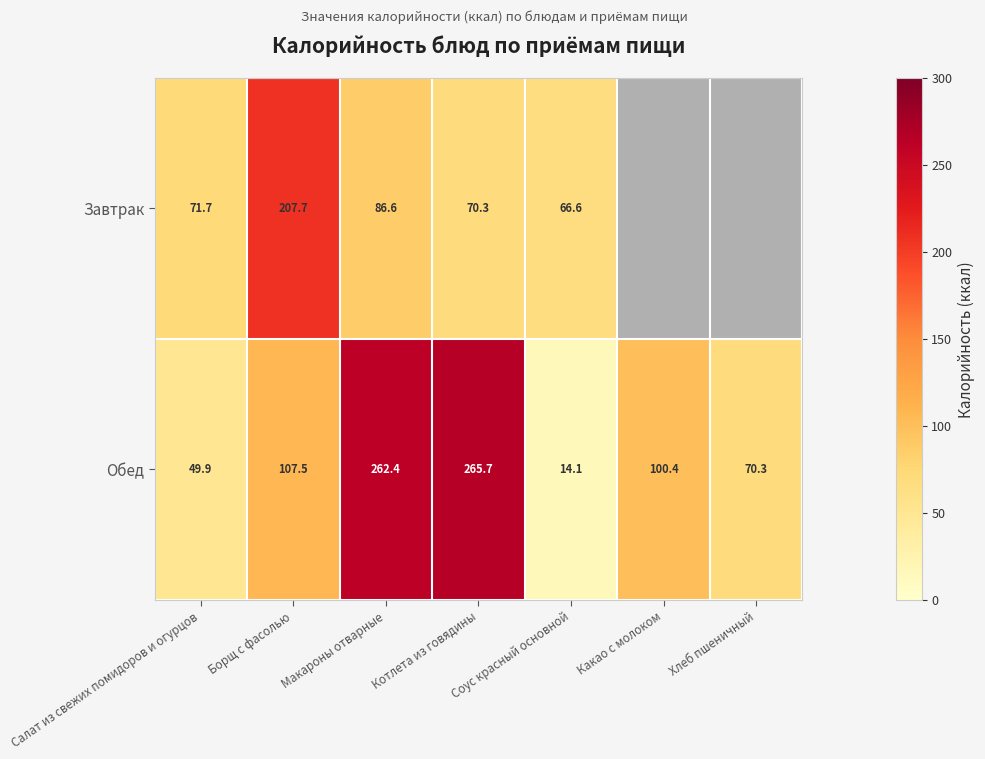

How many categories are shown in the chart?

7